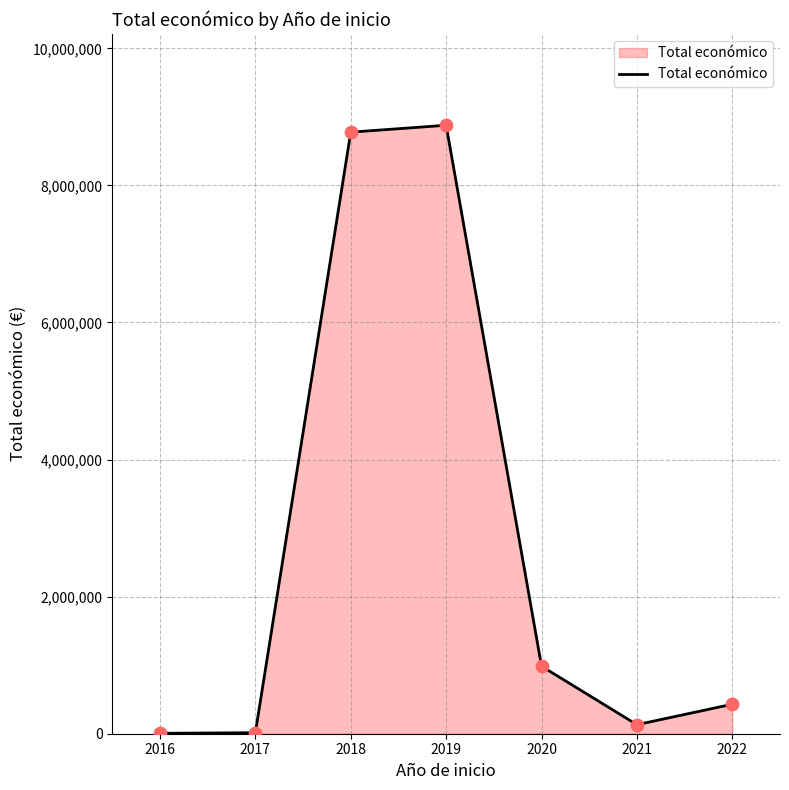

What is the change in value from 2019 to 2022?

-8447330